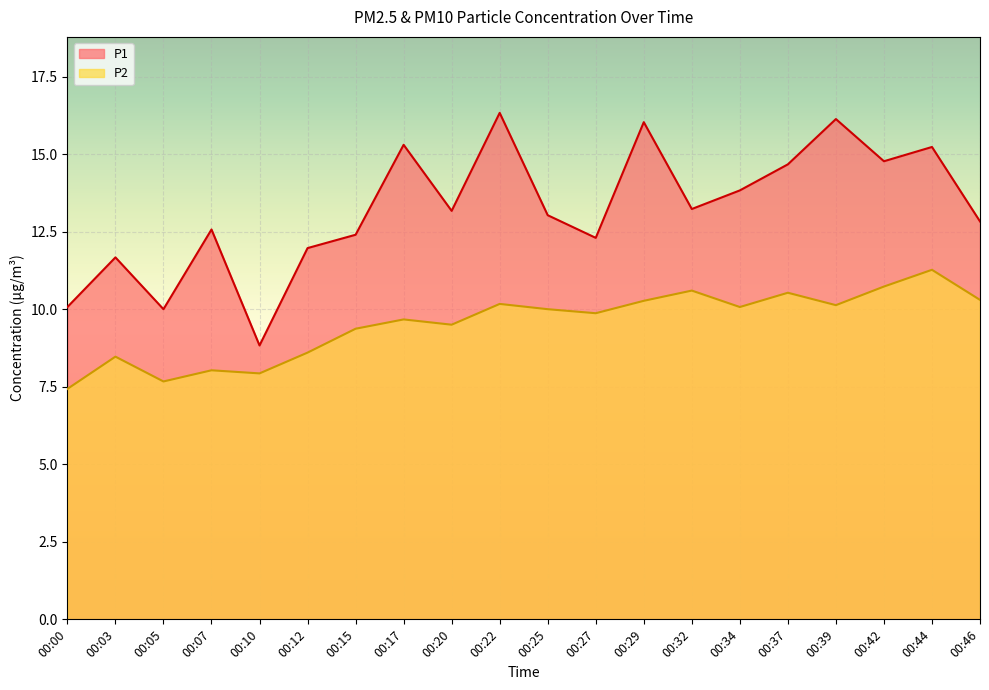

Read the P1 value at 00:17.

15.3